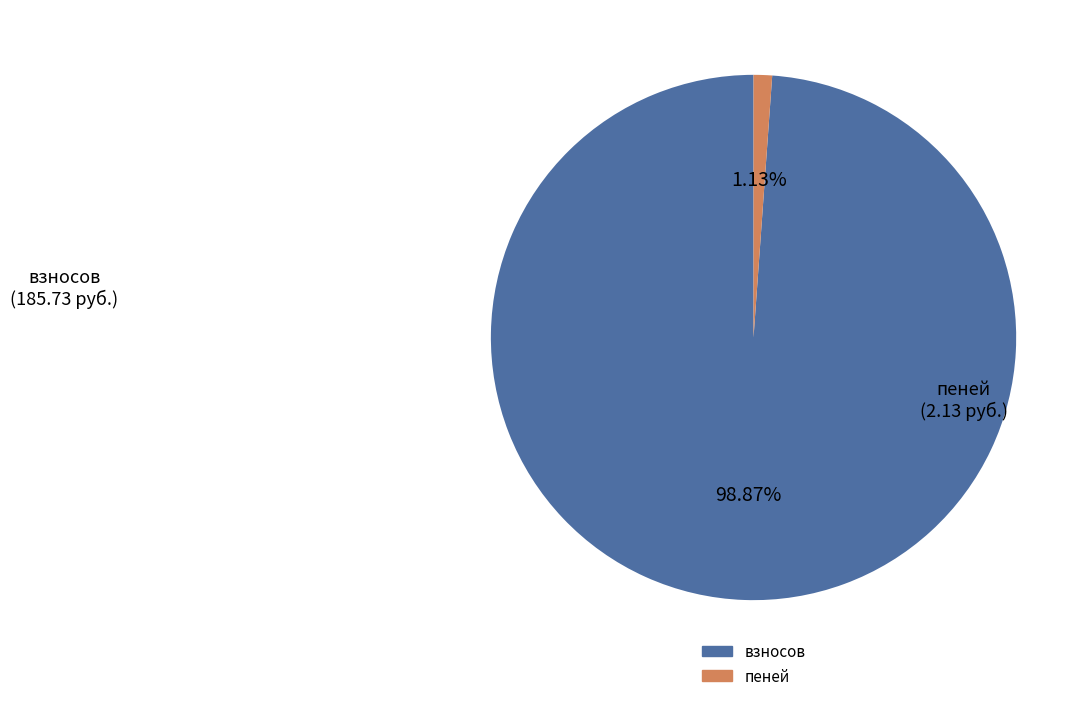

How many slices are in this pie chart?

2